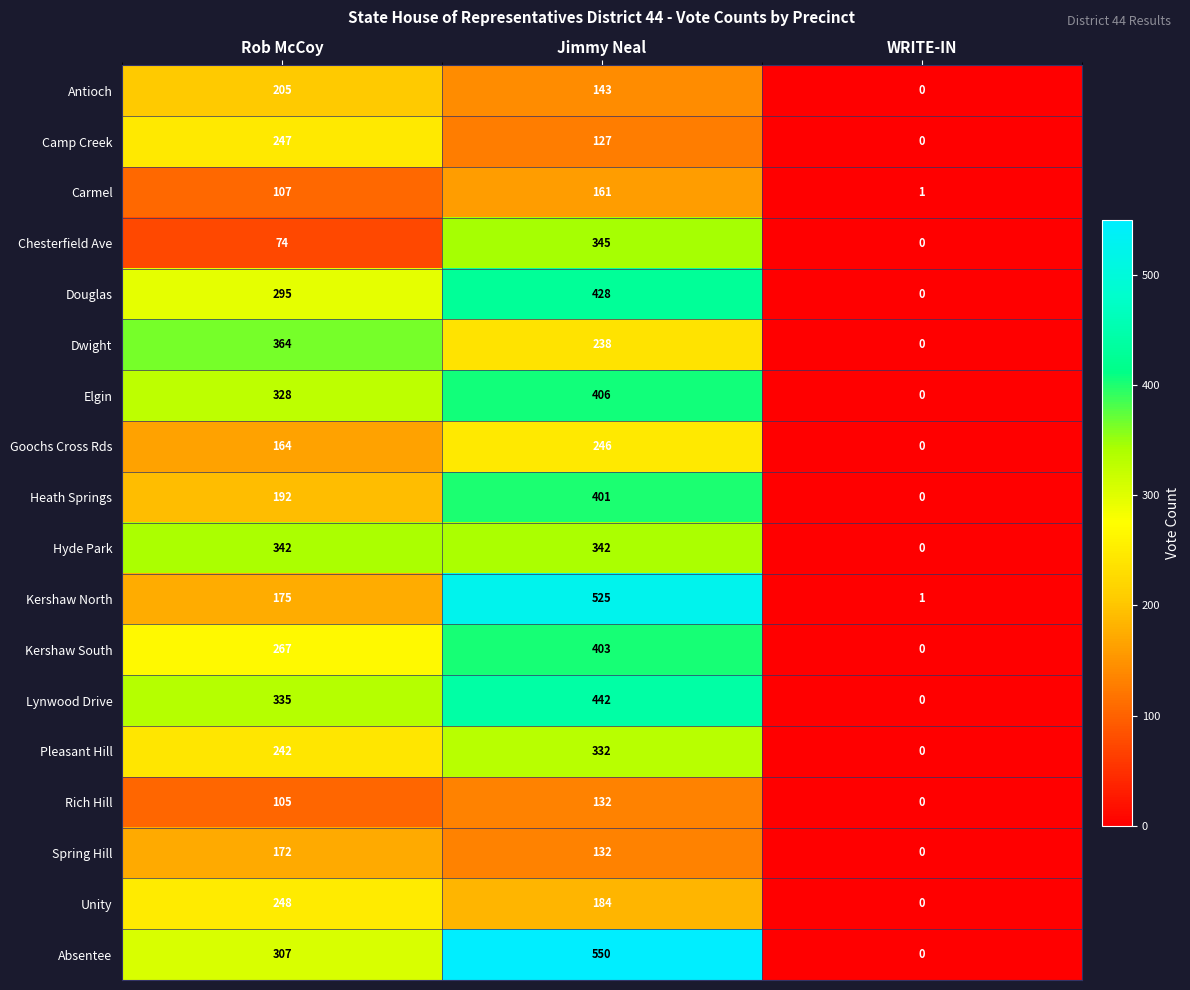

What is the spread (max minus min) of values at Jimmy Neal?

423